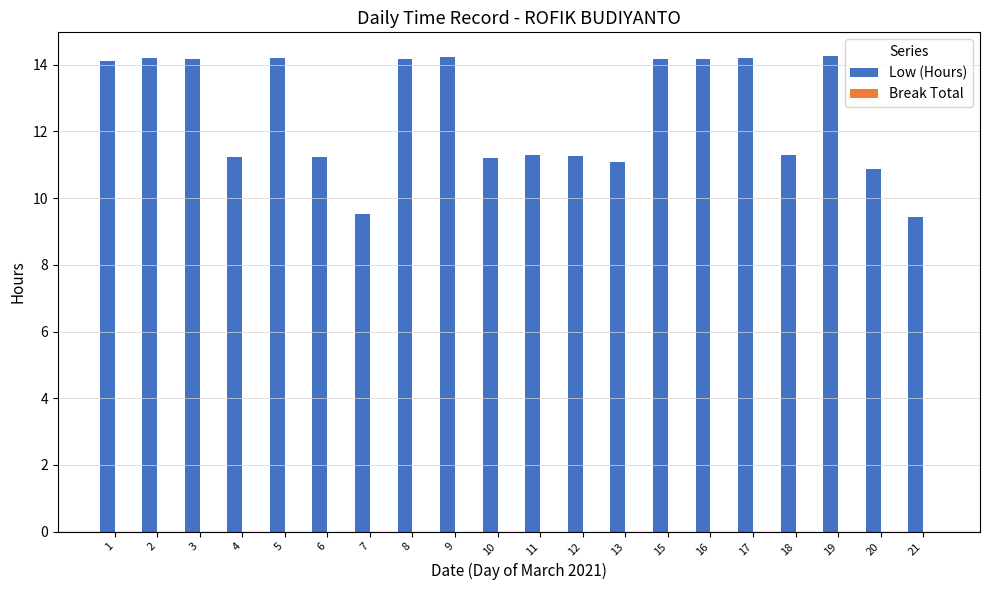

How many categories are shown in the chart?

20